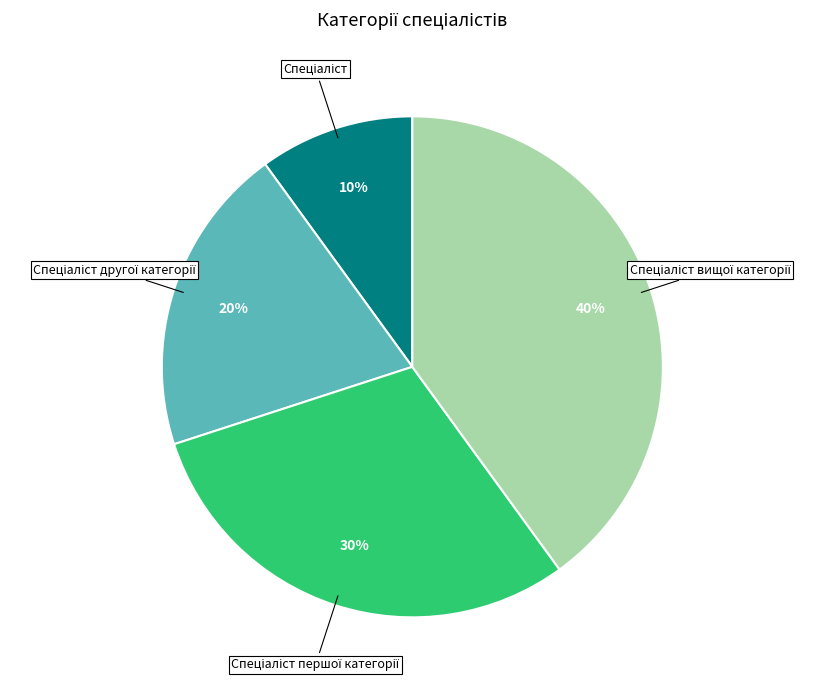

To the nearest percent, what is the difference between the largest and smallest slice percentages?

30%